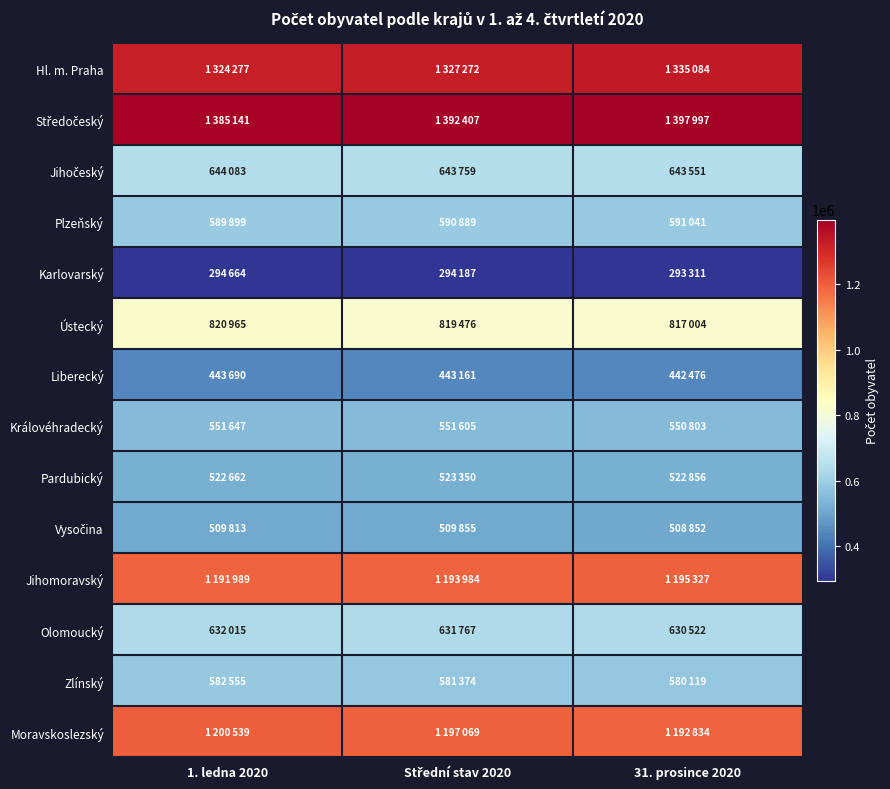

Which series has the largest total across all categories?

Středočeský